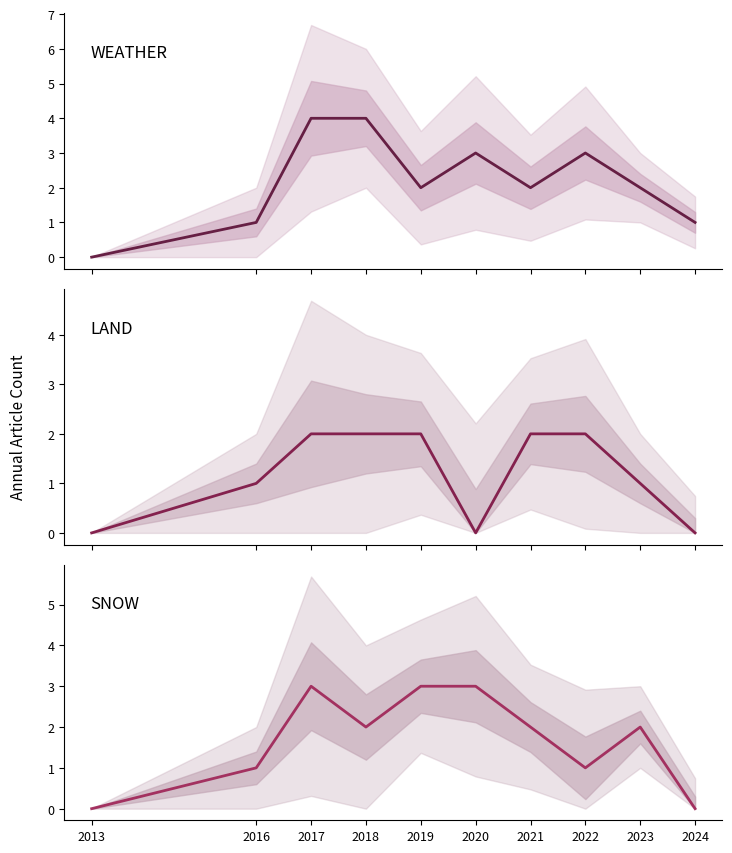

What is the difference between the WEATHER values at 2019 and 2018?

2